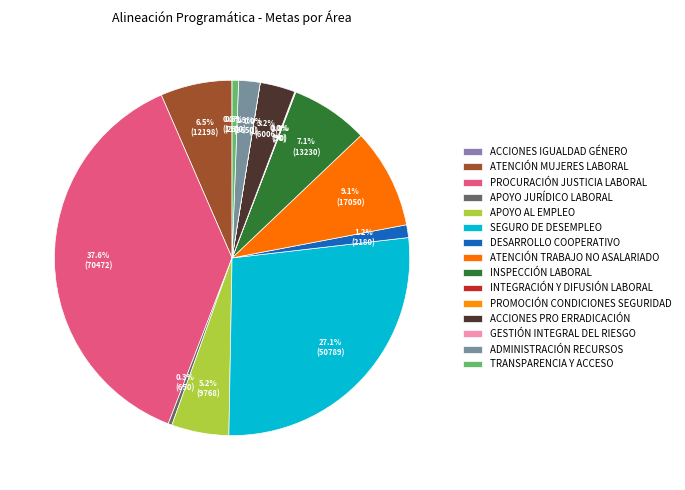

How many segments does this pie chart have?

15